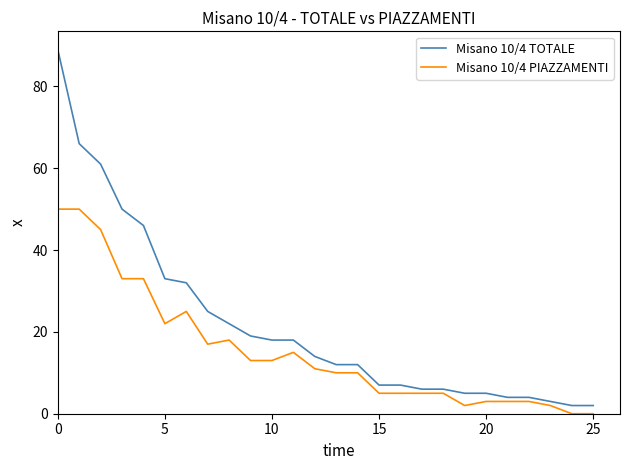

List the series in order of their overall mean, highest first.

Misano 10/4 TOTALE, Misano 10/4 PIAZZAMENTI